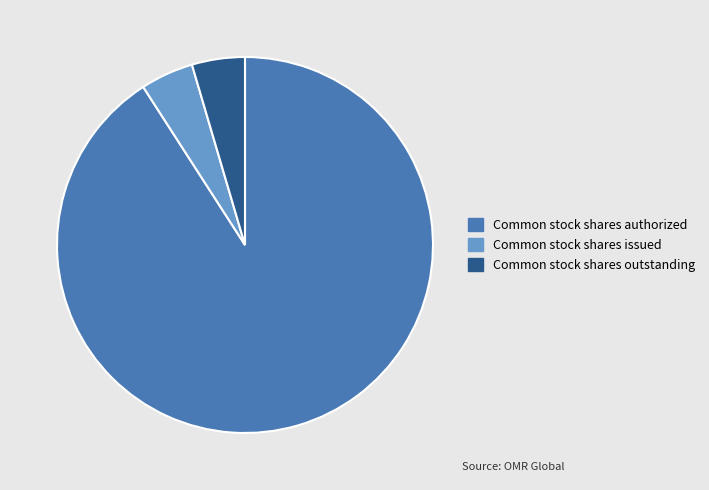

What is the largest slice in the pie chart?

Common stock shares authorized